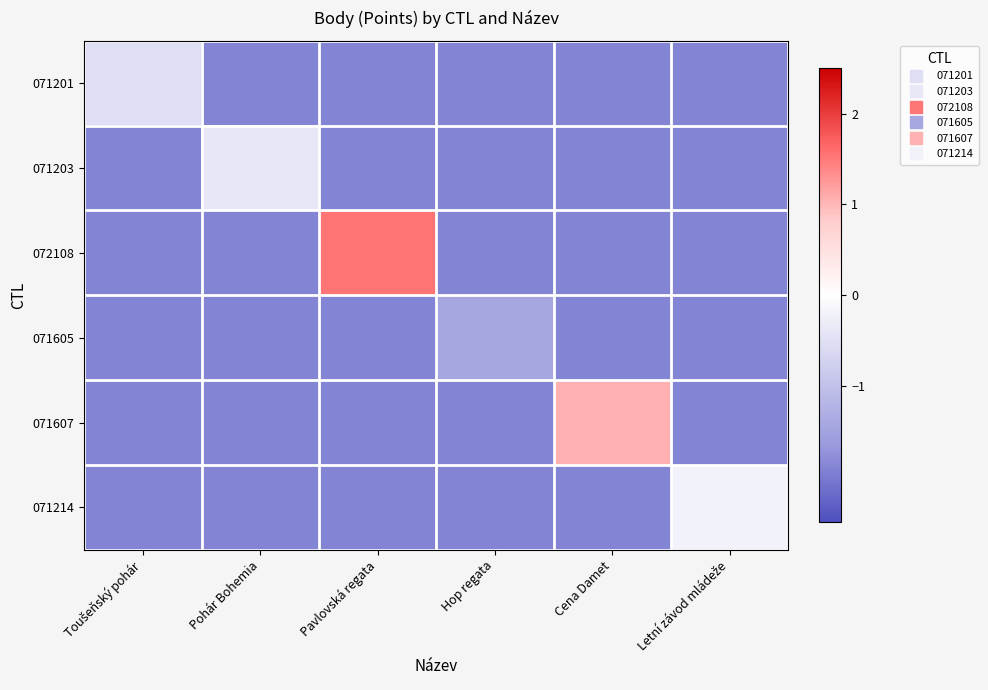

Reading left to right, what are all the values shown in this chart?

071201: Toušeňský pohár=-0.5	Pohár Bohemia=-1.9	Pavlovská regata=-1.9	Hop regata=-1.9	Cena Damet=-1.9	Letní závod mládeže=-1.9
071203: Toušeňský pohár=-1.9	Pohár Bohemia=-0.4	Pavlovská regata=-1.9	Hop regata=-1.9	Cena Damet=-1.9	Letní závod mládeže=-1.9
072108: Toušeňský pohár=-1.9	Pohár Bohemia=-1.9	Pavlovská regata=1.5	Hop regata=-1.9	Cena Damet=-1.9	Letní závod mládeže=-1.9
071605: Toušeňský pohár=-1.9	Pohár Bohemia=-1.9	Pavlovská regata=-1.9	Hop regata=-1.4	Cena Damet=-1.9	Letní závod mládeže=-1.9
071607: Toušeňský pohár=-1.9	Pohár Bohemia=-1.9	Pavlovská regata=-1.9	Hop regata=-1.9	Cena Damet=1.0	Letní závod mládeže=-1.9
071214: Toušeňský pohár=-1.9	Pohár Bohemia=-1.9	Pavlovská regata=-1.9	Hop regata=-1.9	Cena Damet=-1.9	Letní závod mládeže=-0.2